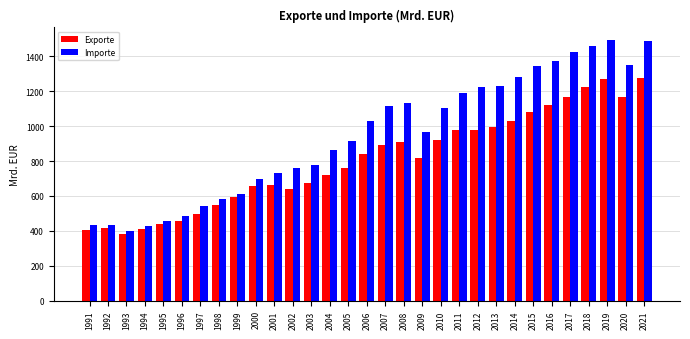

How many bars are there in total?

62